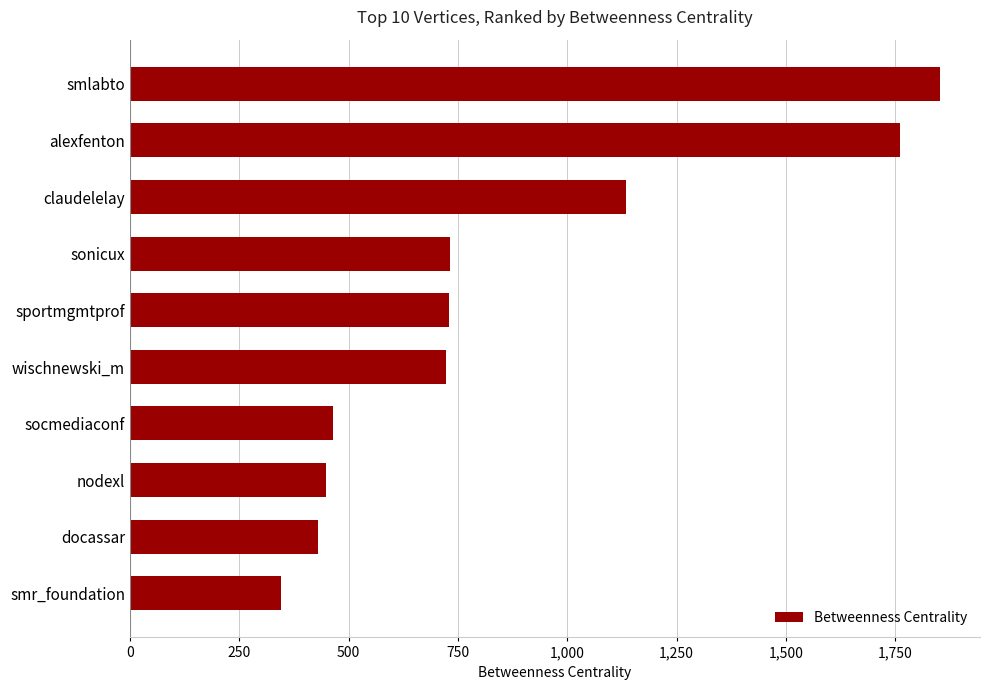

At which label is the value closest to 1097?

claudelelay